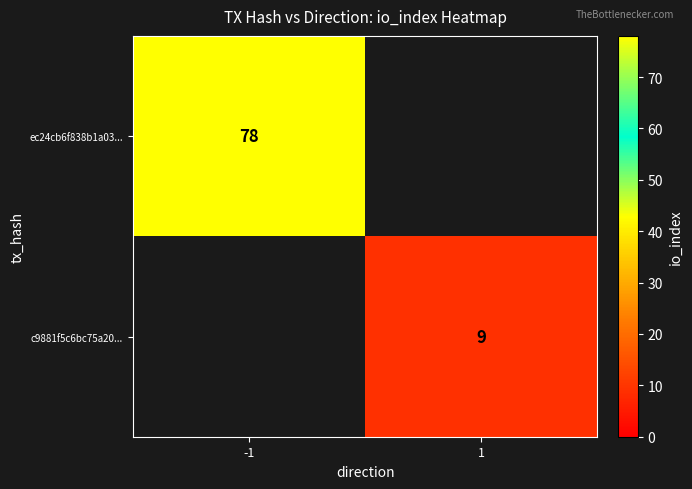

The ec24cb6f838b1a03... series shows 78 at -1. True or false?

True